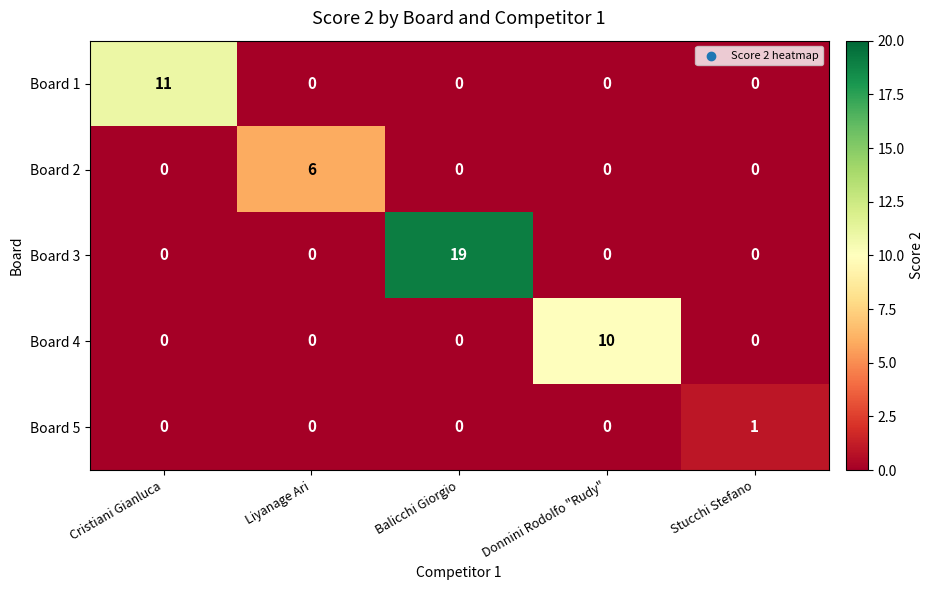

The Board 2 series shows 0 at Stucchi Stefano. True or false?

True